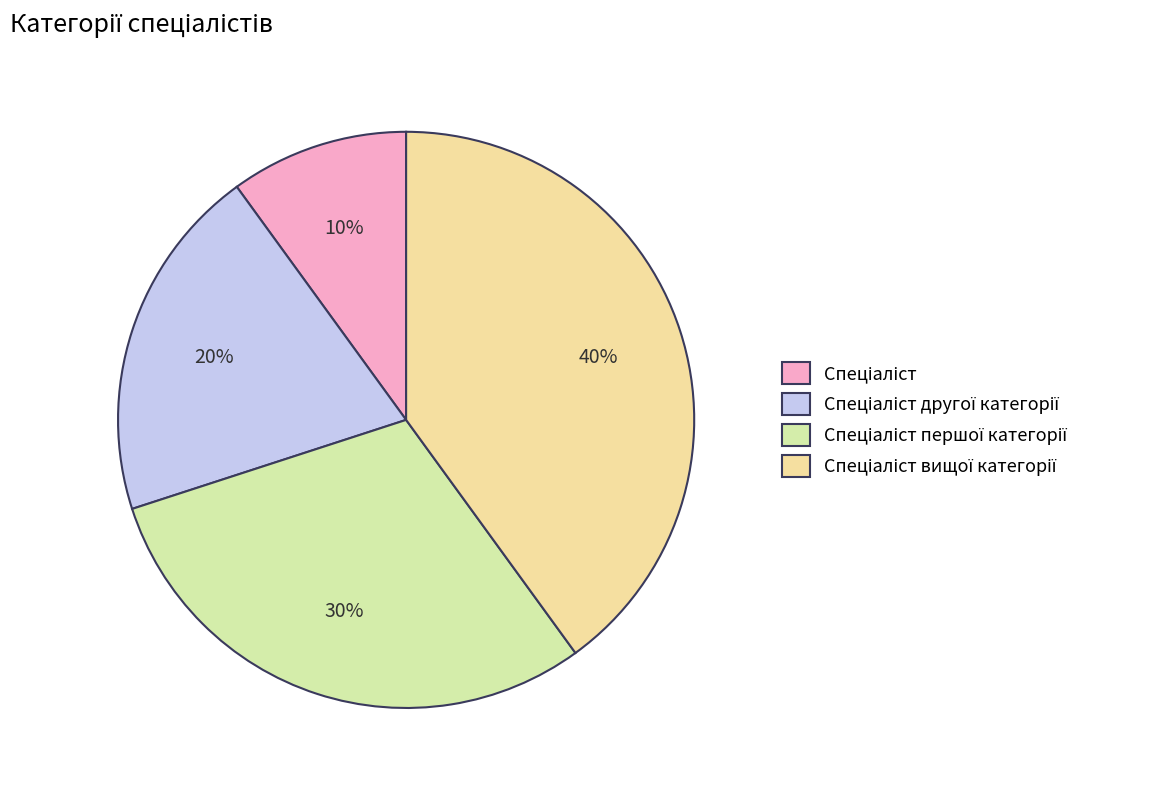

Count the number of slices in the pie.

4